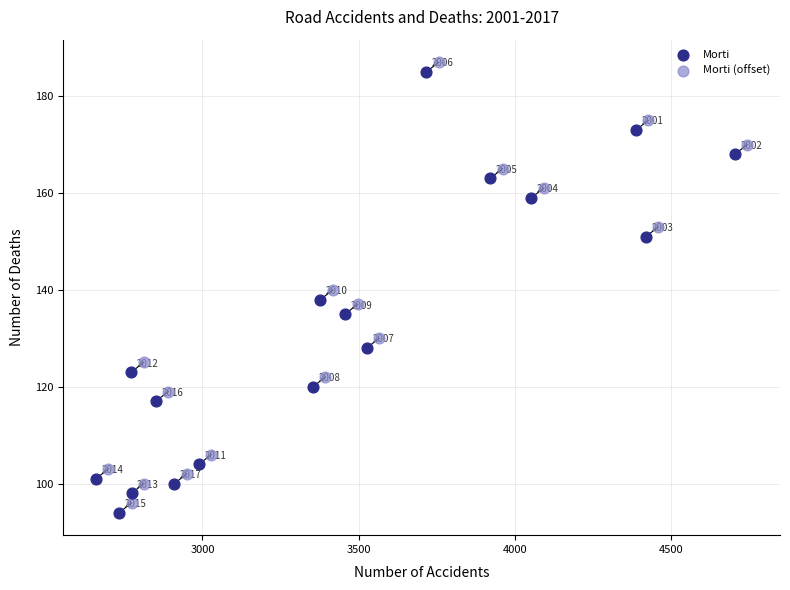

Which series reaches the minimum Y coordinate?

Morti